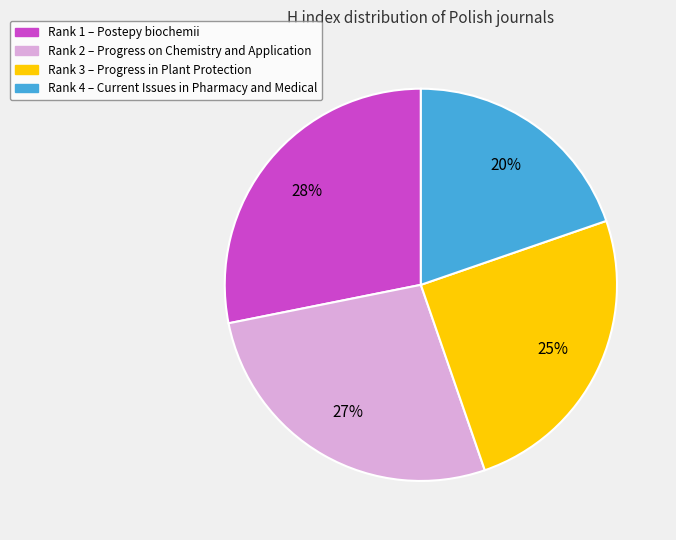

To the nearest percent, what is the average slice percentage?

25%